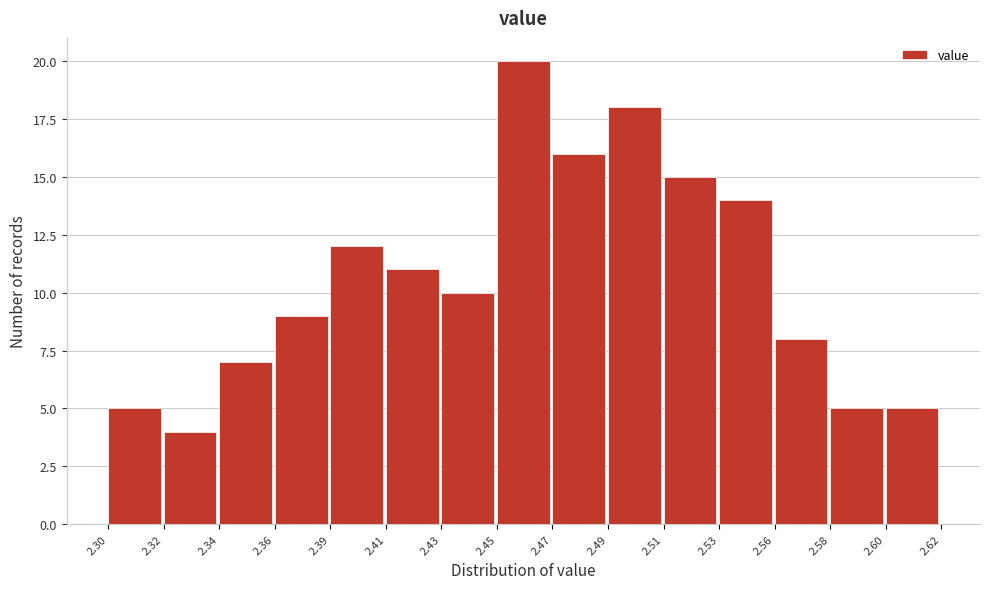

Reading left to right, extract all data points from this chart.

2.30=5	2.32=4	2.34=7	2.36=9	2.39=12	2.41=11	2.43=10	2.45=20	2.47=16	2.49=18	2.51=15	2.53=14	2.56=8	2.58=5	2.60=5